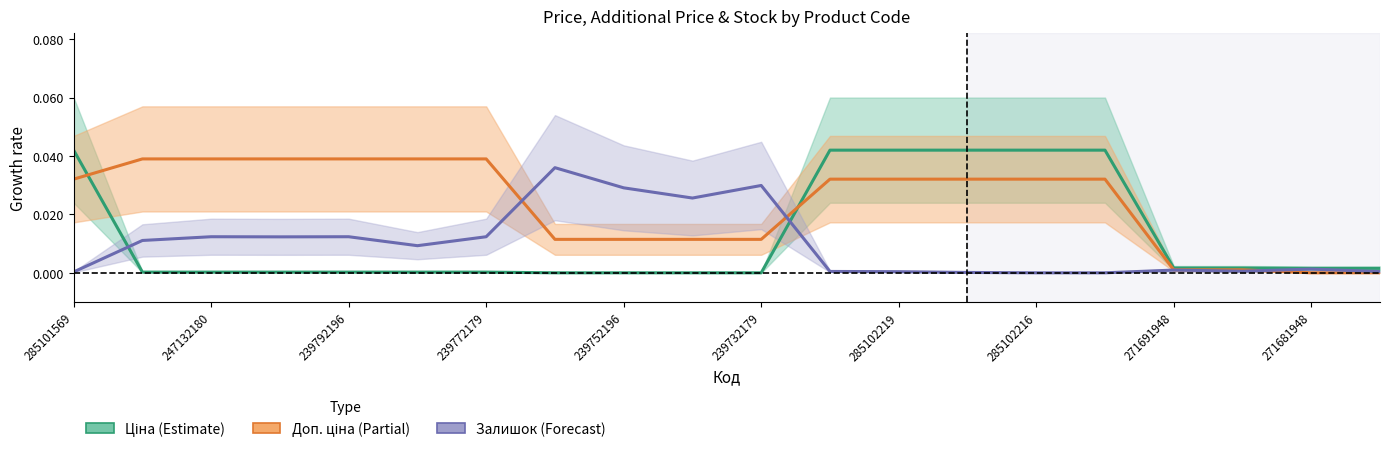

What are all the series names shown in the legend?

Ціна, Доп. ціна, Залишок